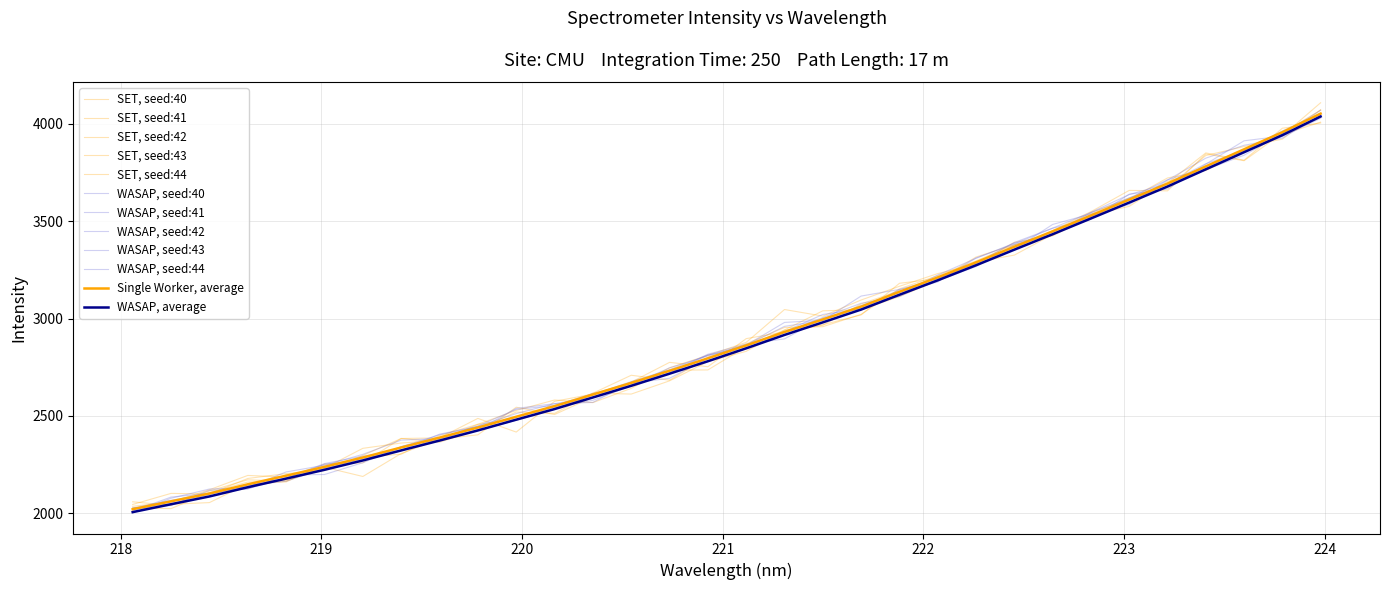

What is the label of the 29th point from the left?

223.408